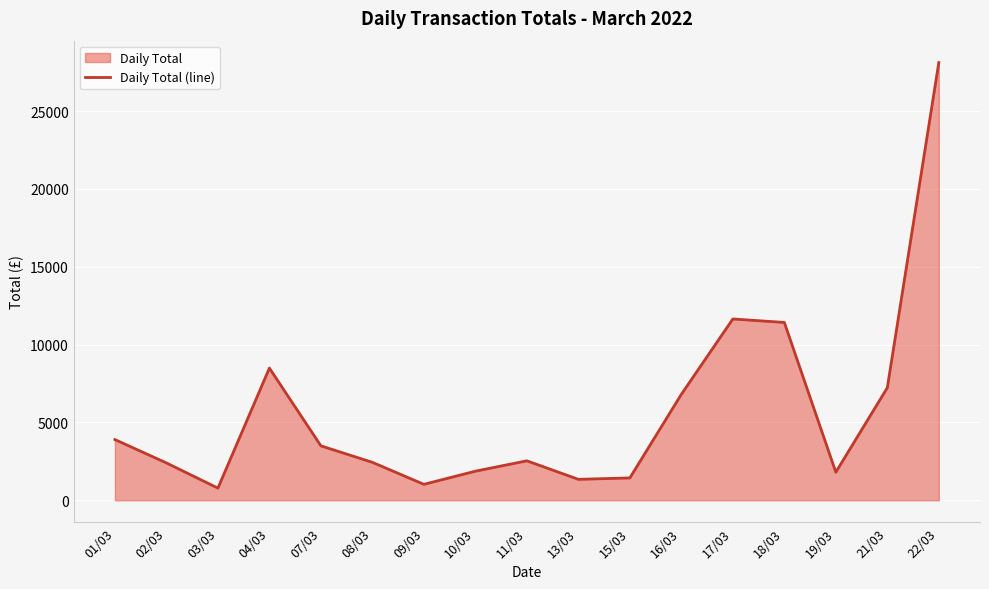

The chart shows a value of 7229.5 at 21/03. True or false?

True